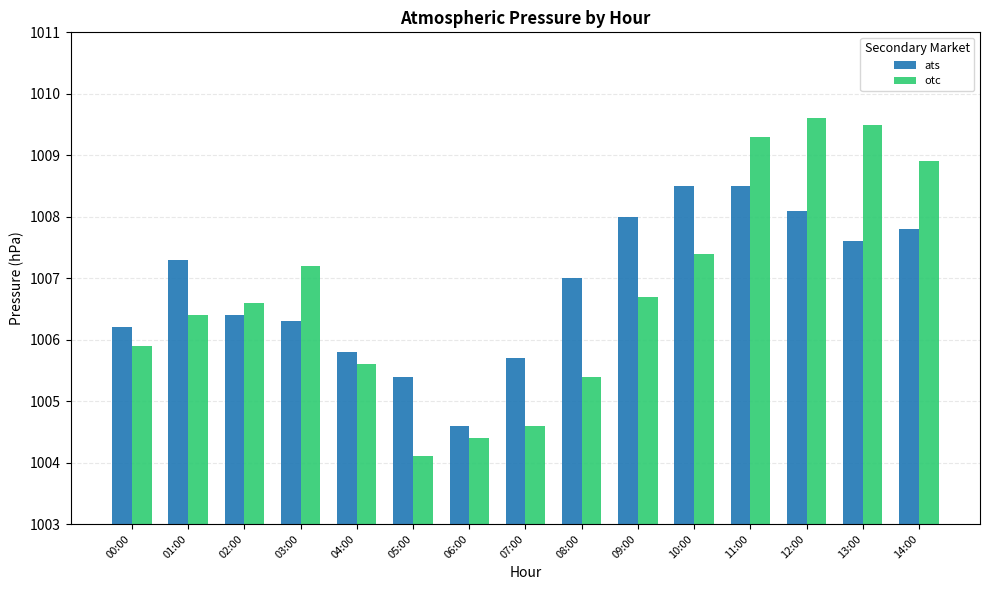

How many groups of bars are there?

15